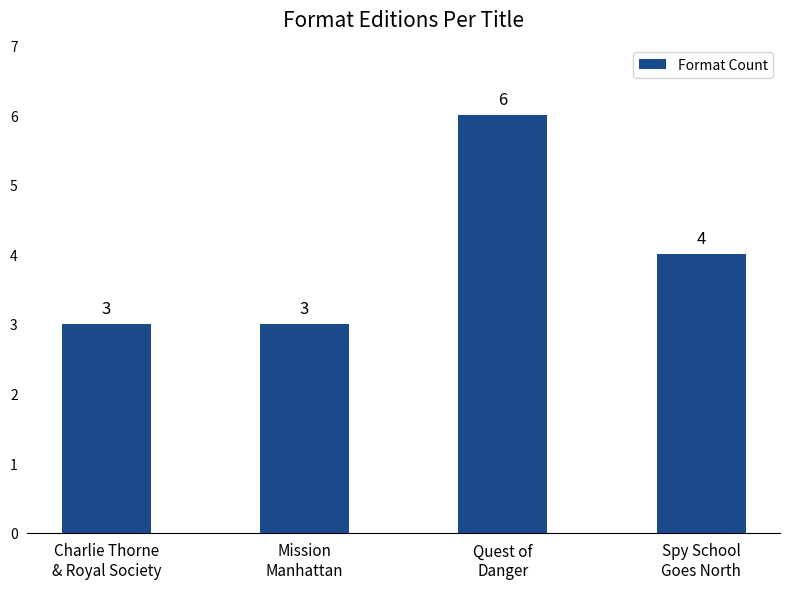

What is the average value?

4